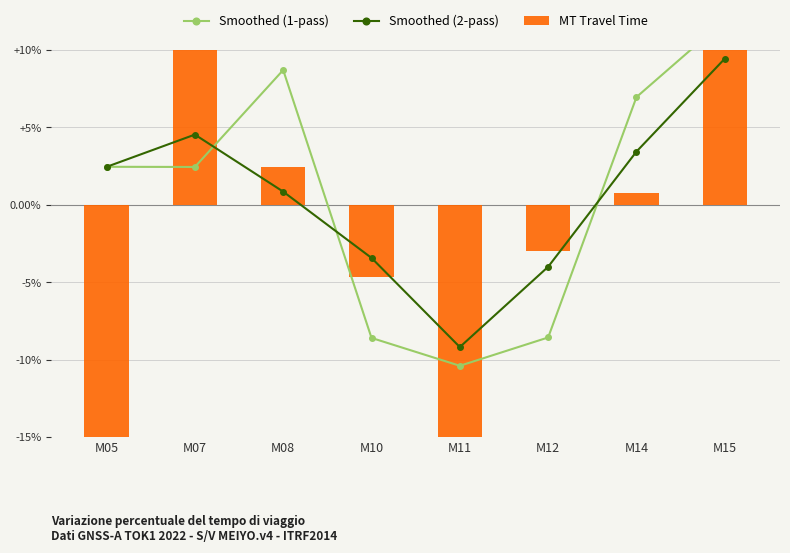

The value of Smoothed (2-pass) at M12 is -4.0. True or false?

True